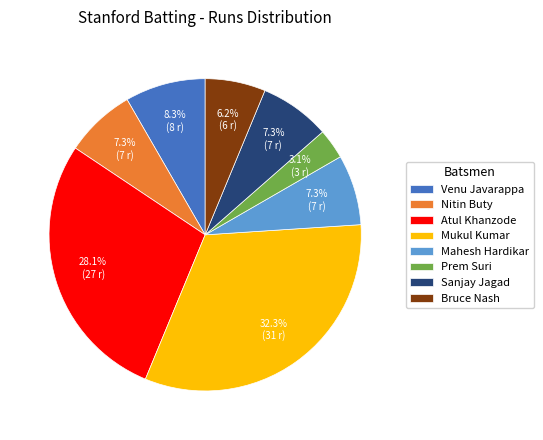

Approximately how many times larger is the value at Mahesh Hardikar compared to Nitin Buty?

1.0